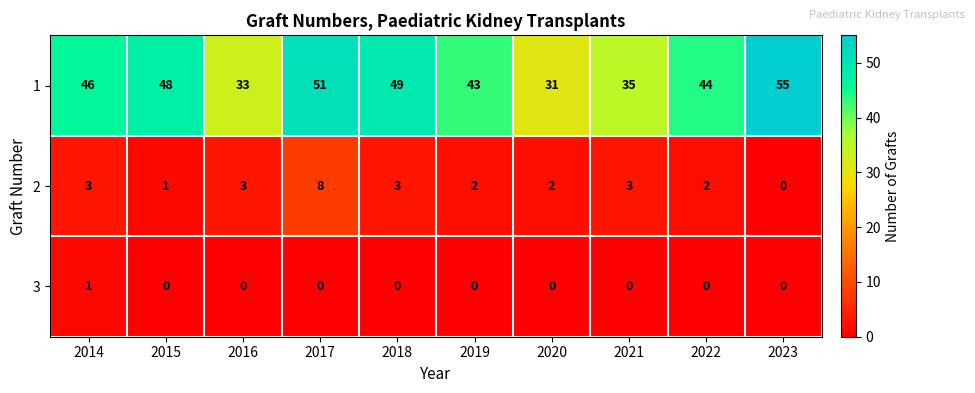

Between 2014 and 2020, which series saw the biggest shift?

1